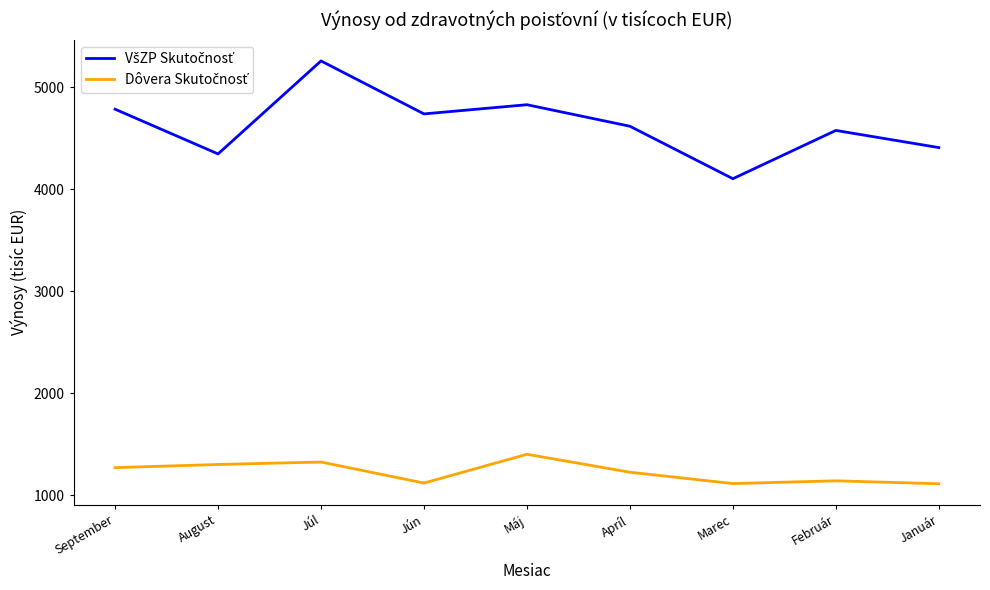

What position from the right is August?

8